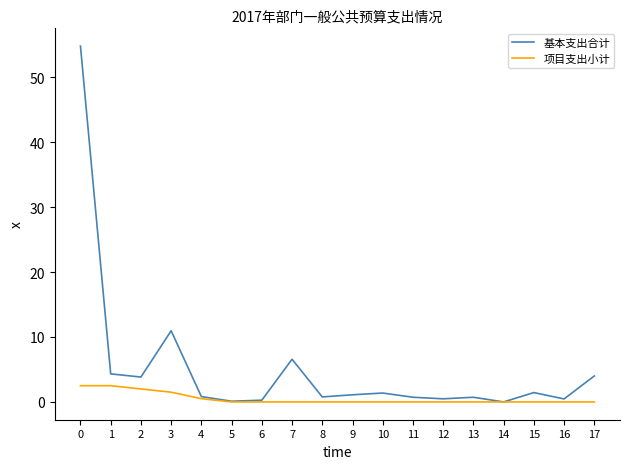

What is the highest value of the 基本支出合计 series?

54.8